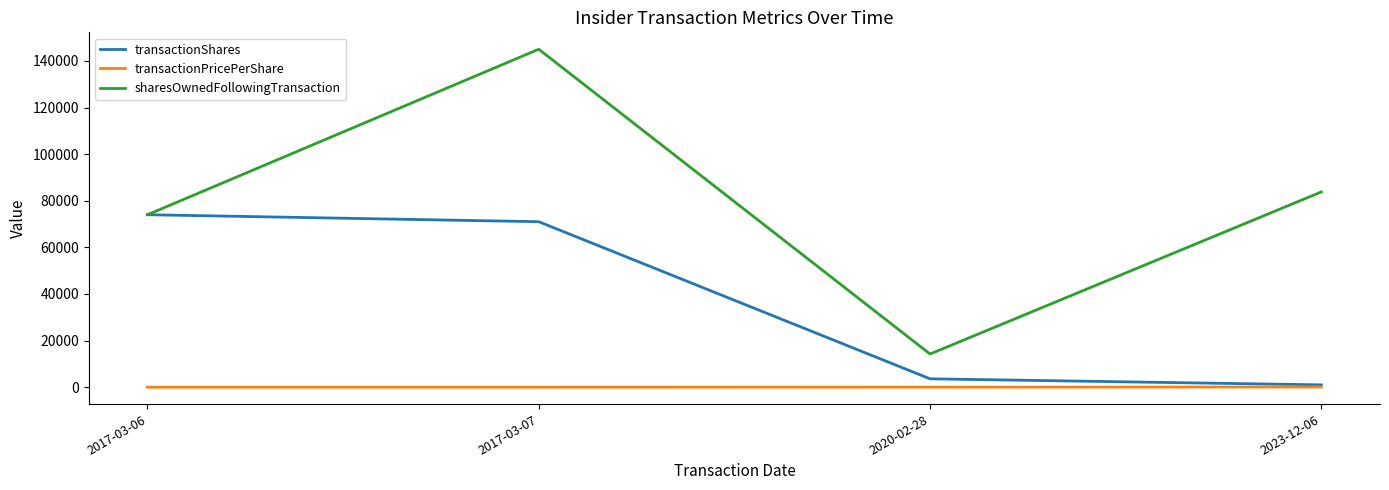

True or false: transactionPricePerShare and sharesOwnedFollowingTransaction intersect in this chart.

False